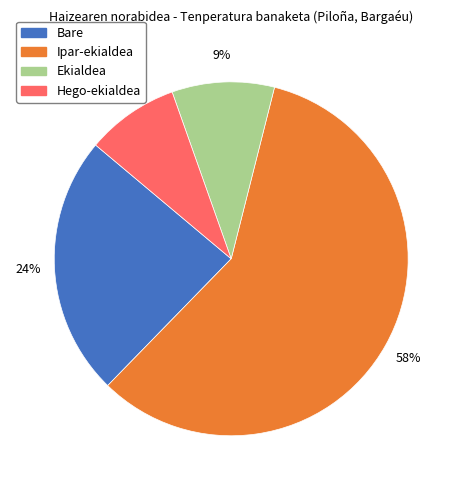

Do Ipar-ekialdea and Ekialdea together represent more than half of the pie?

Yes